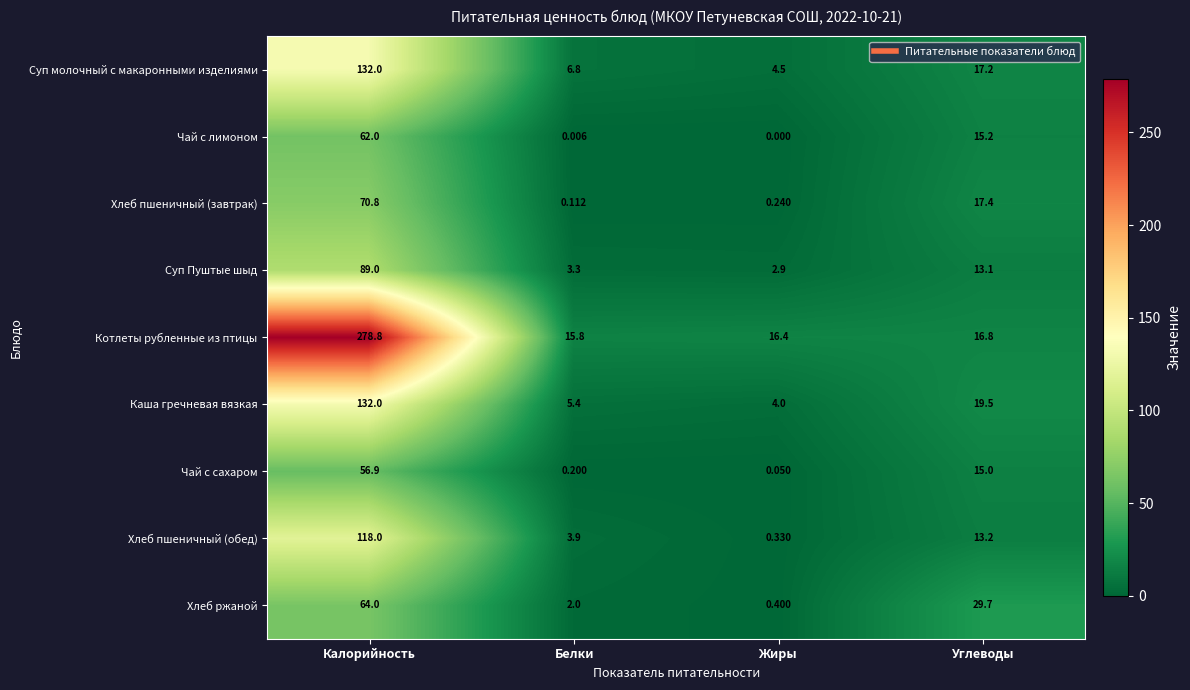

Is the value of Хлеб пшеничный (обед) at Углеводы greater than the value of Суп Пуштые шыд at Белки?

Yes